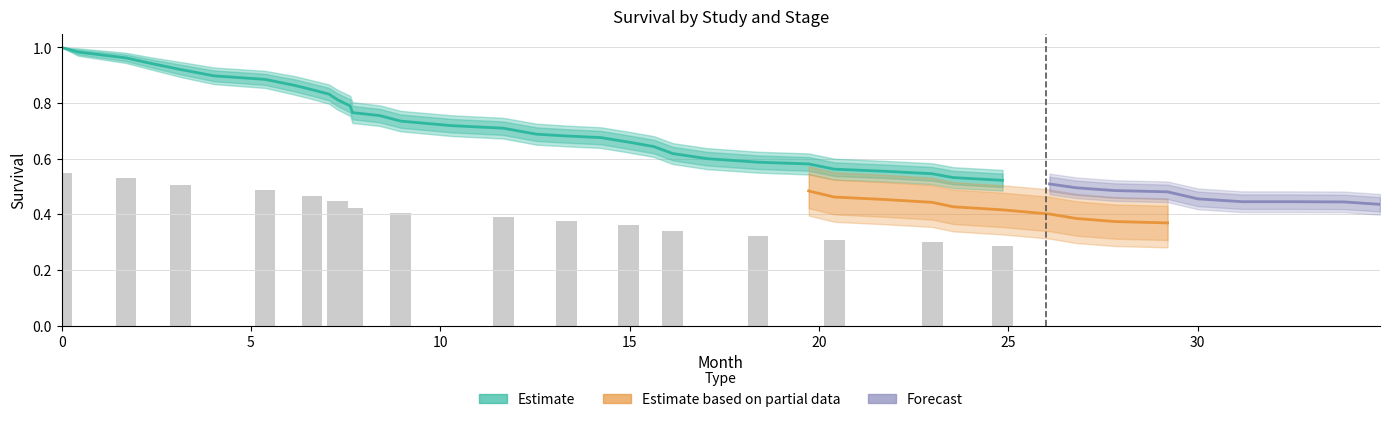

Is it true that stage_1_survival equals 0.6 at 5?

False